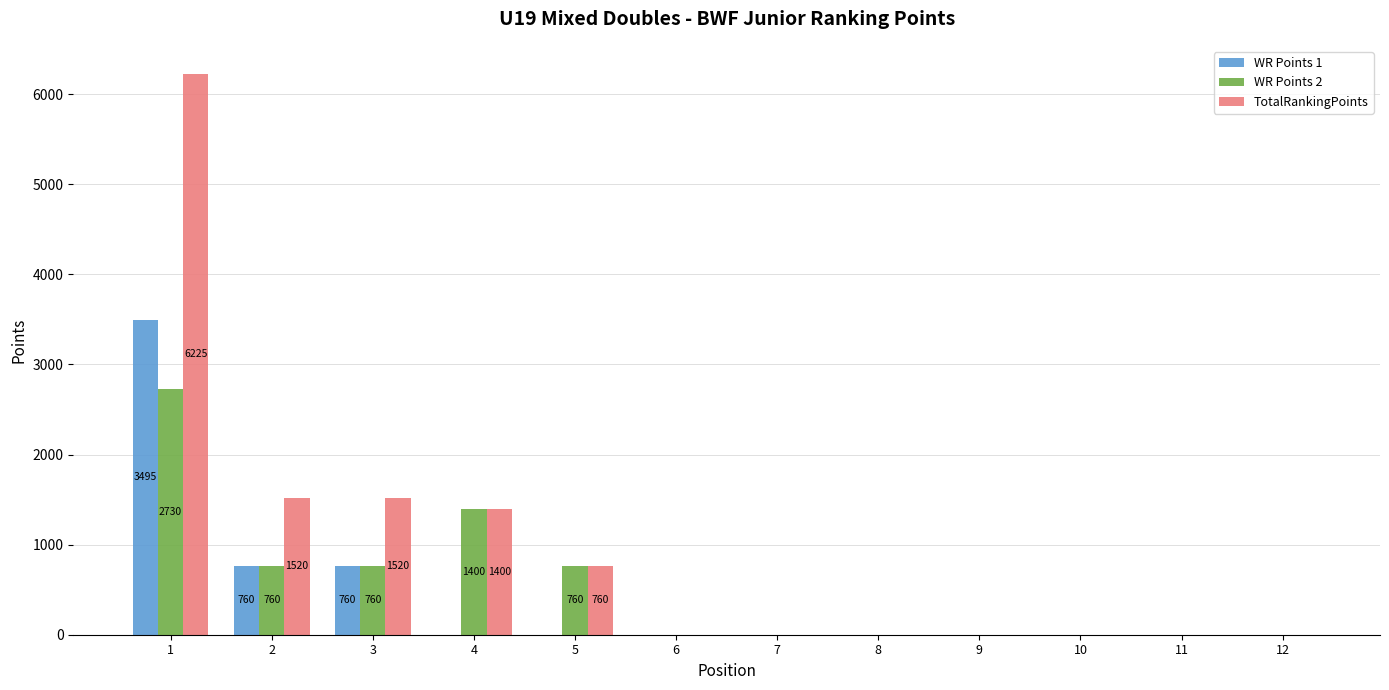

Which series has the largest total across all categories?

TotalRankingPoints